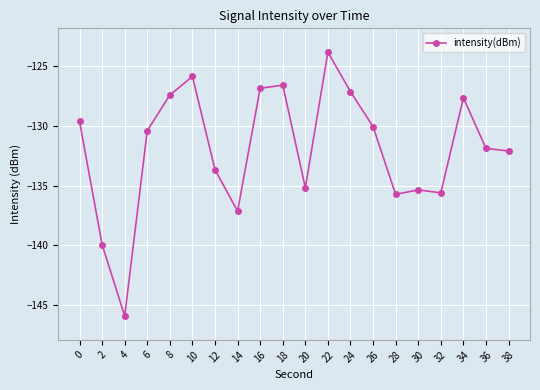

What is the sum of all values?

-2638.1